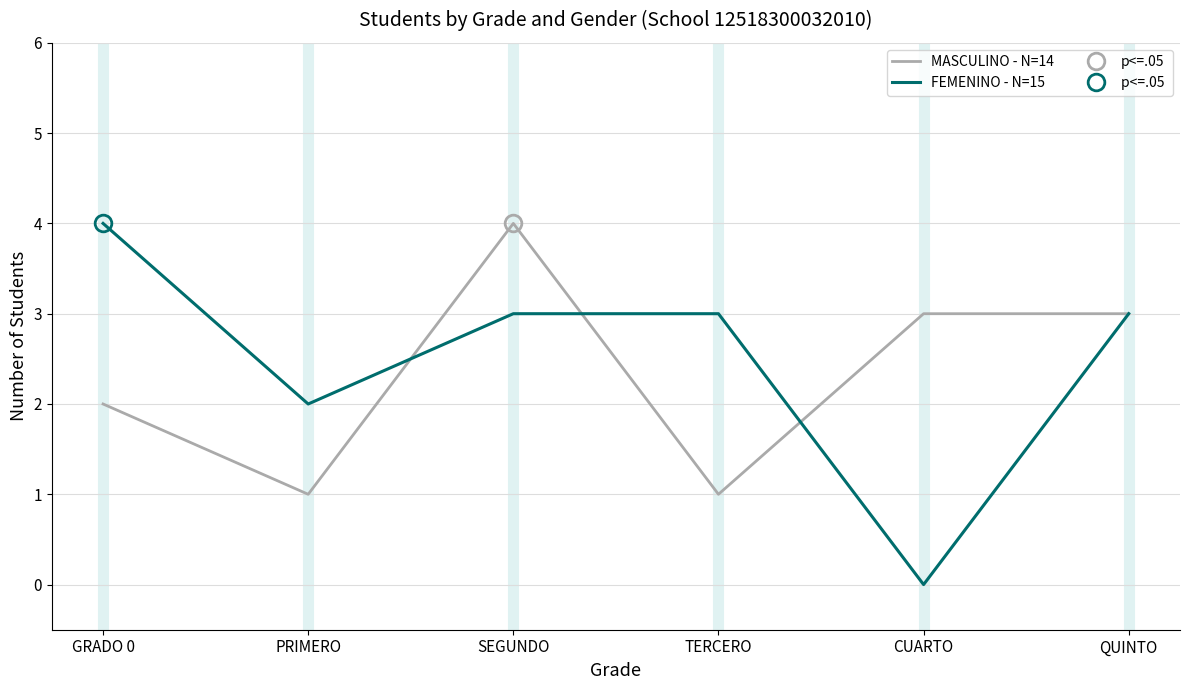

Where is MASCULINO - N=14 nearest to the value 2?

GRADO 0